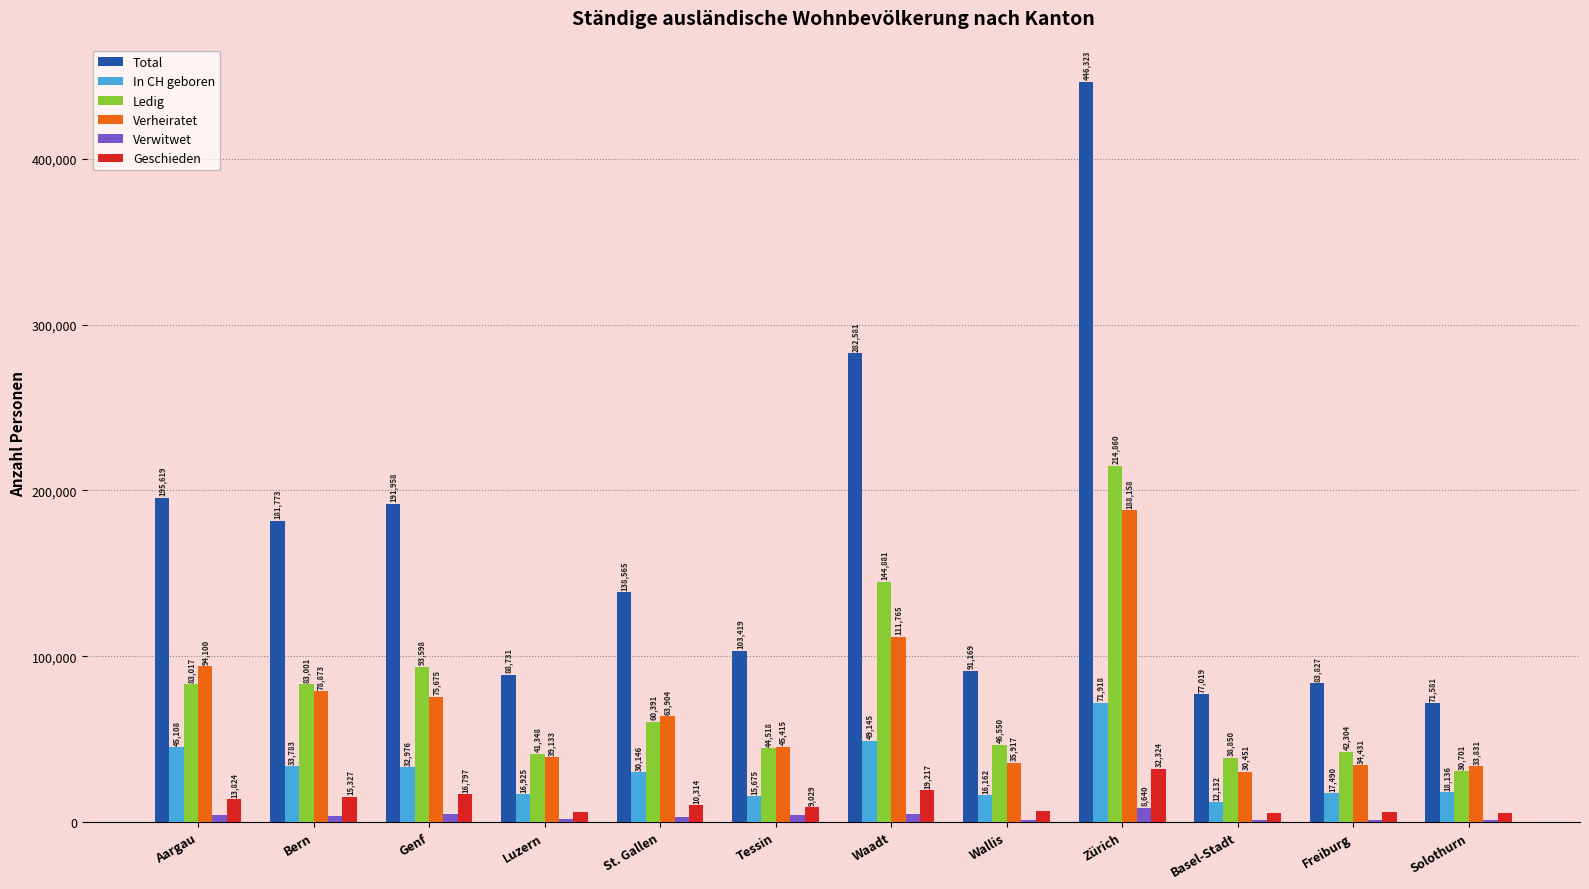

What is the highest value of the Geschieden series?

32324